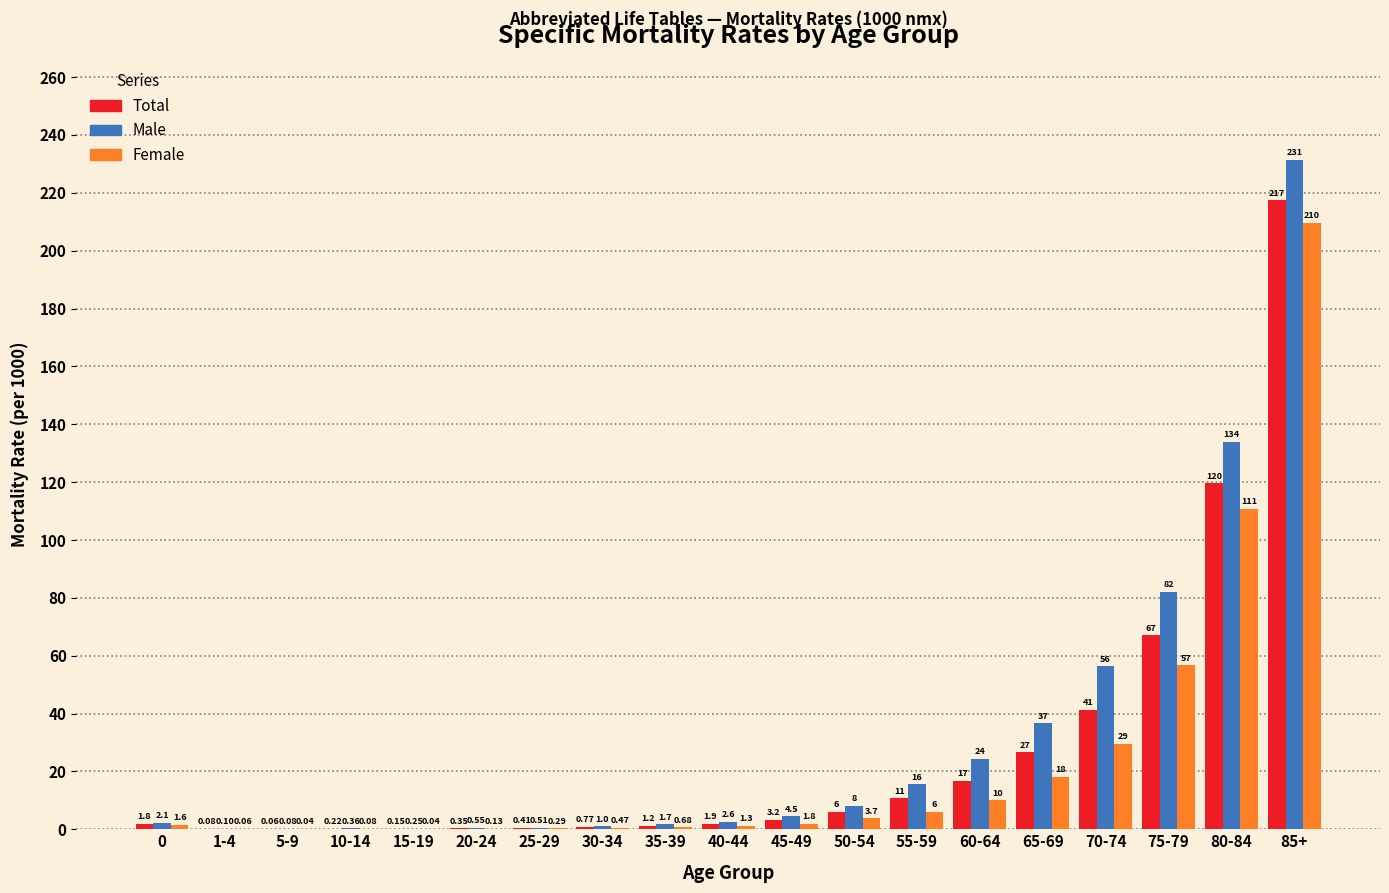

Is the value of Male at 45-49 greater than the value of Female at 5-9?

Yes